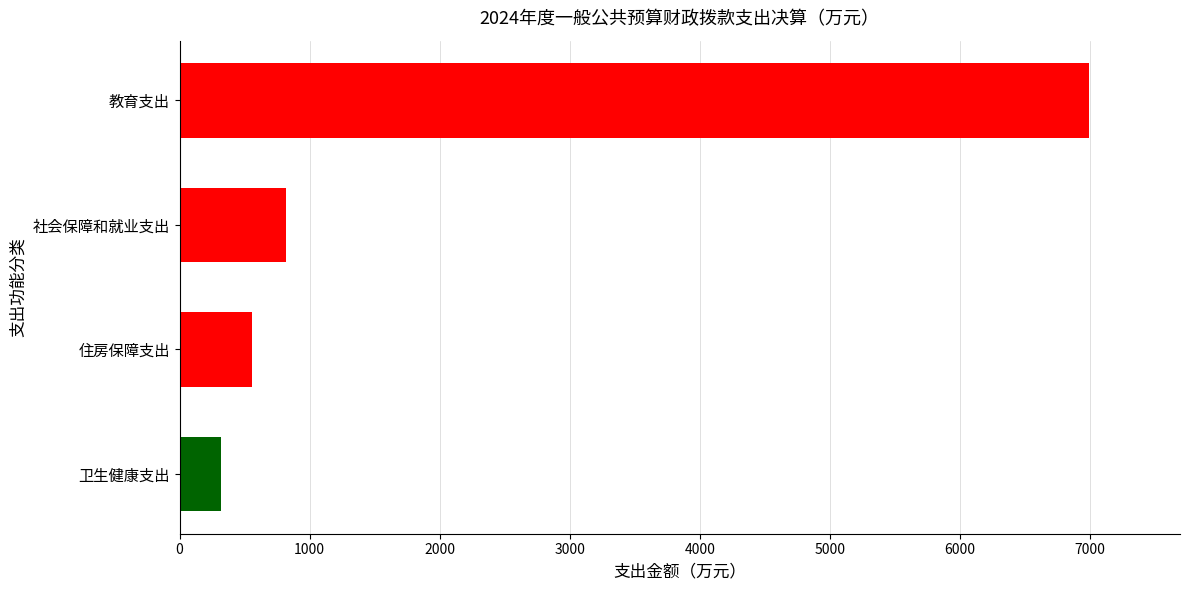

The value at 住房保障支出 is 554.8. True or false?

True